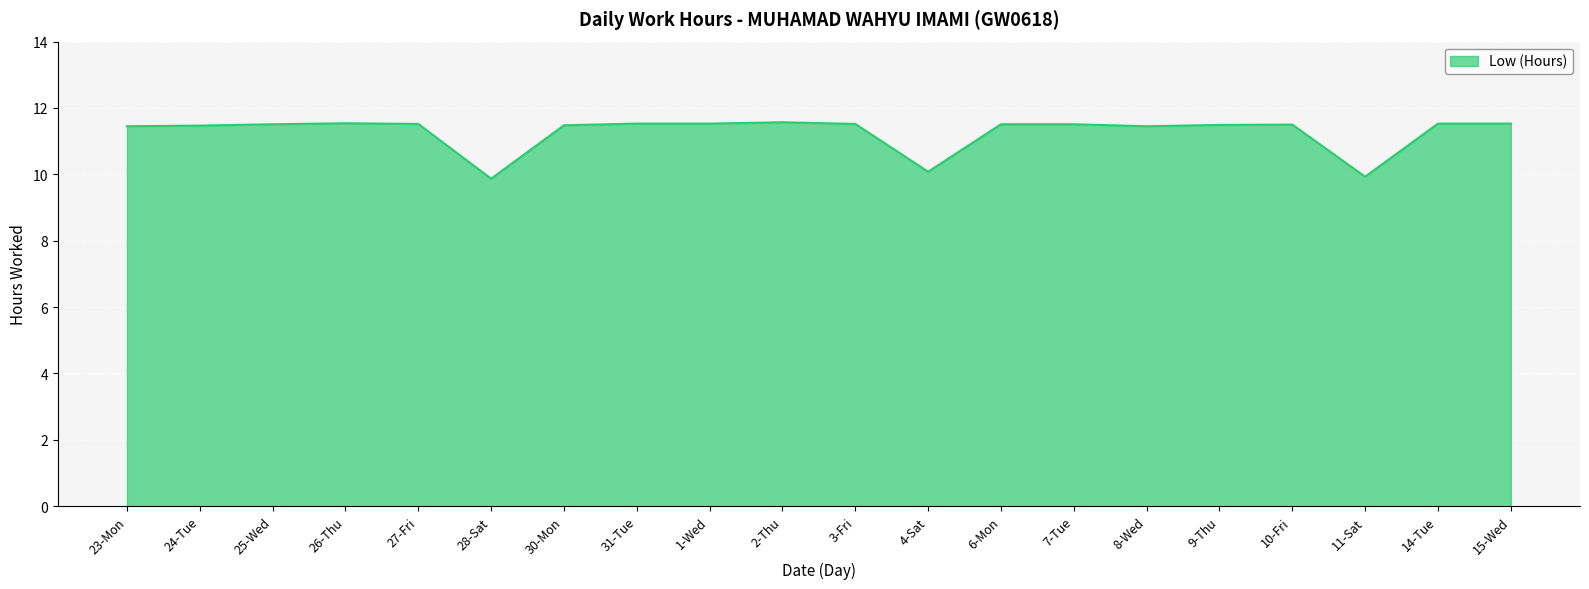

What is the sum of the values at 14-Tue and 15-Wed?

23.1